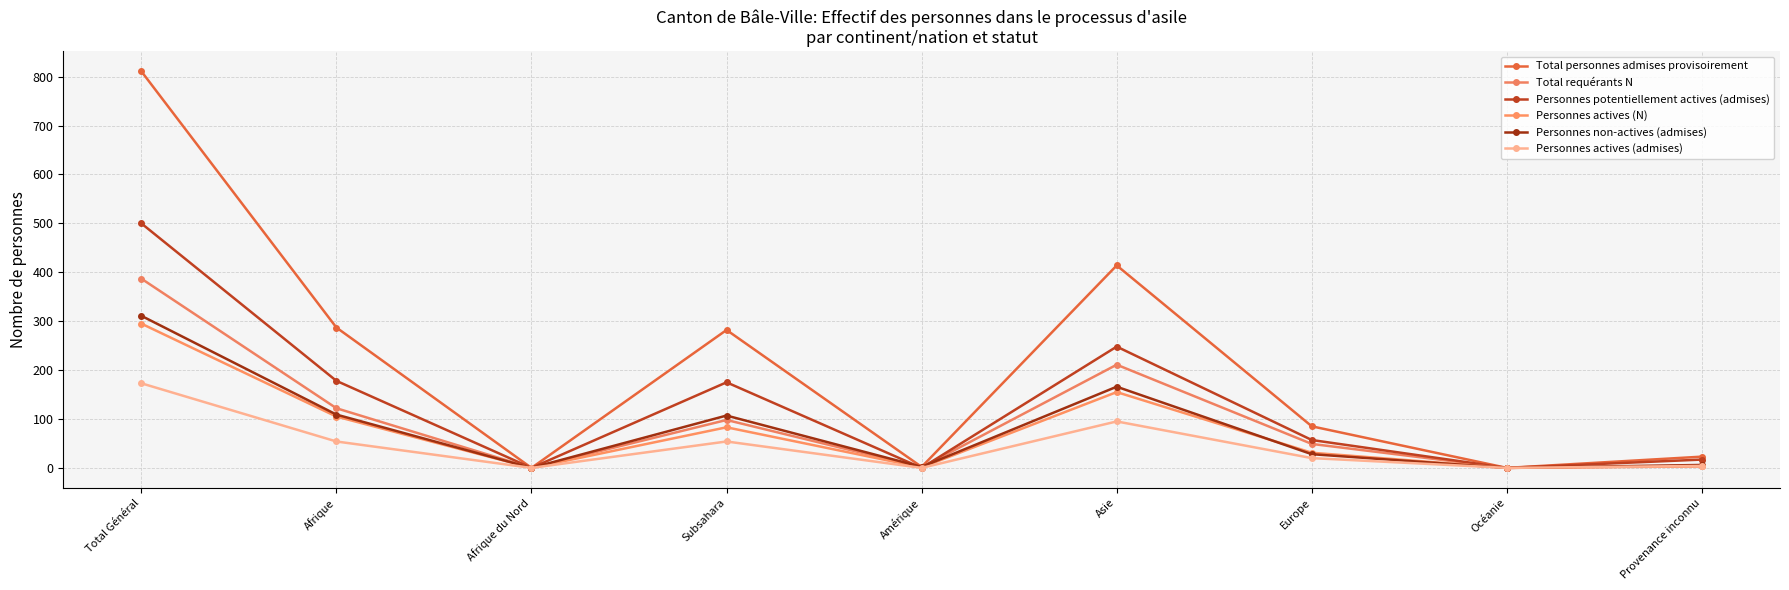

Reading left to right, transcribe all the data shown in this chart.

Total personnes admises provisoirement: 811	287	0	282	2	414	85	0	23
Total requérants N: 387	122	0	98	1	211	49	0	4
Personnes potentiellement actives (admises): 500	178	0	175	0	248	57	0	17
Personnes actives (N): 295	105	0	83	1	155	31	0	3
Personnes non-actives (admises): 311	109	0	107	2	166	28	0	6
Personnes actives (admises): 173	54	0	54	0	95	20	0	4